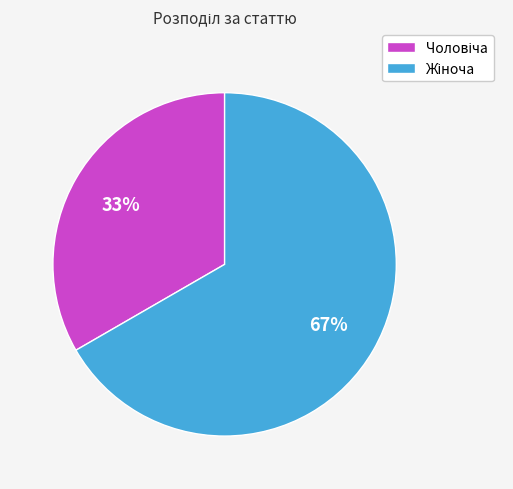

Does any single category account for the majority?

Yes